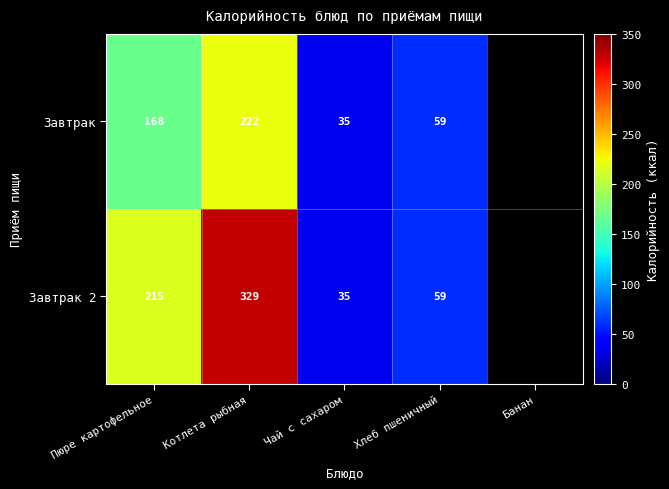

Rank the series at Пюре картофельное from lowest to highest value.

Завтрак, Завтрак 2